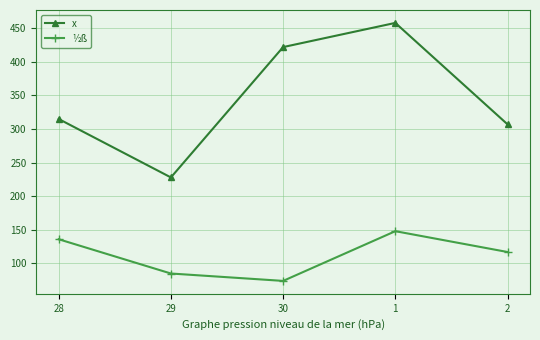

What are all the series names shown in the legend?

x, ½ß